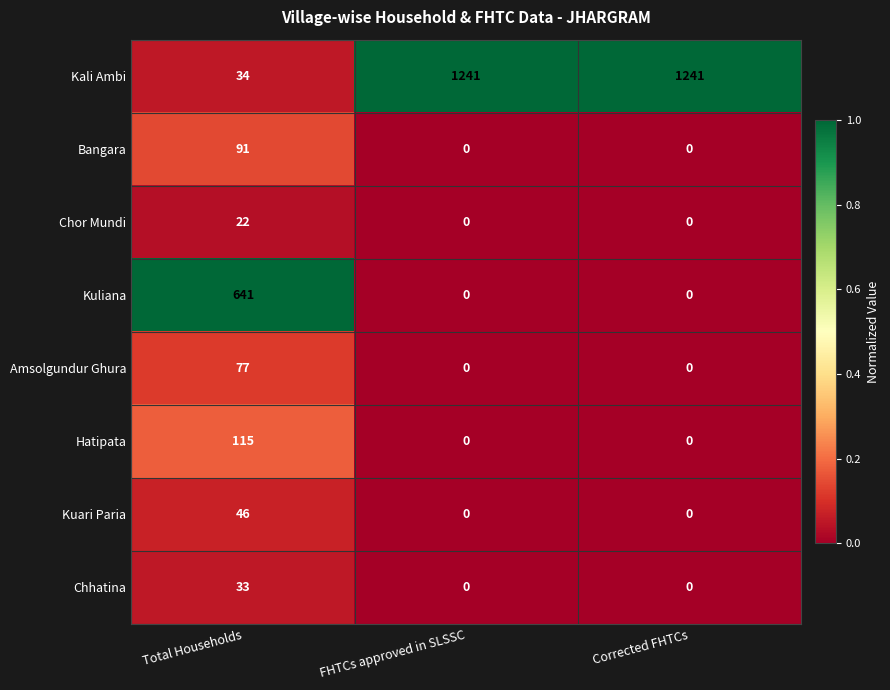

Between Total Households and FHTCs approved in SLSSC, which series saw the biggest shift?

Kali Ambi